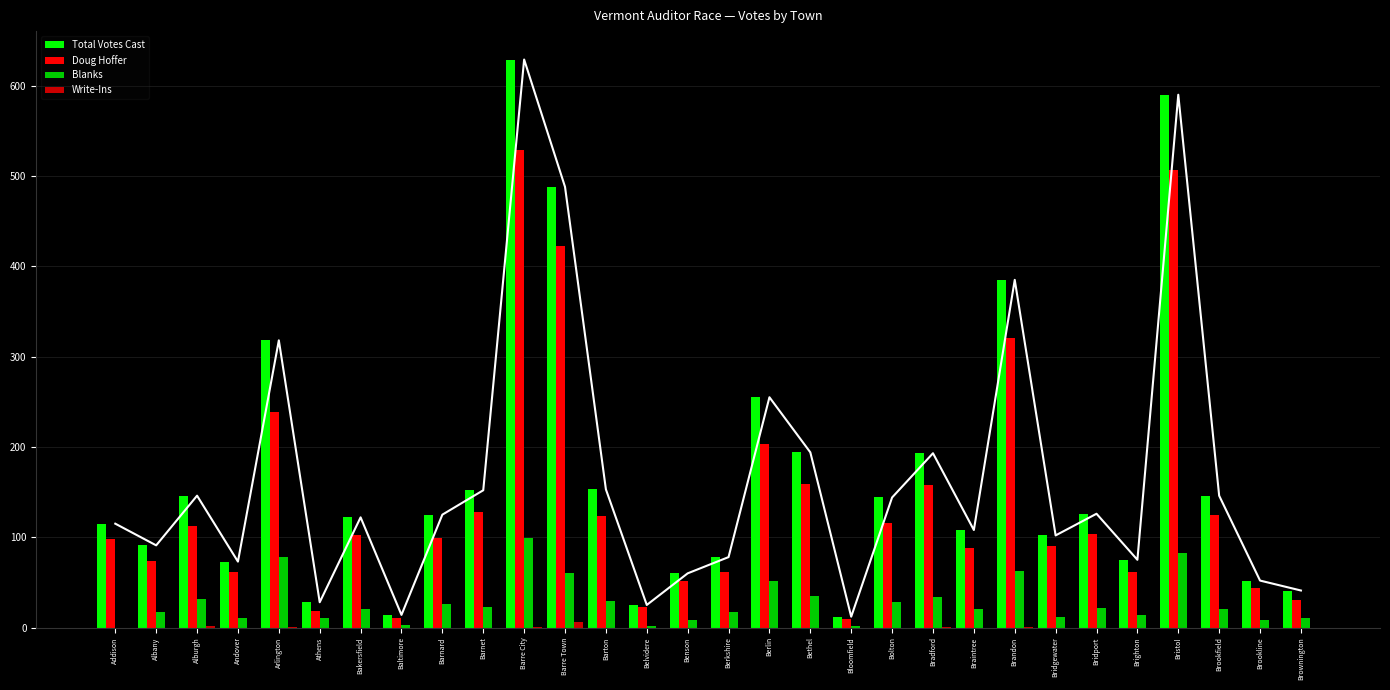

Reading left to right, transcribe all the data shown in this chart.

Total Votes Cast: Addison=115	Albany=91	Alburgh=146	Andover=73	Arlington=318	Athens=28	Bakersfield=122	Baltimore=14	Barnard=125	Barnet=152	Barre City=629	Barre Town=488	Barton=153	Belvidere=25	Benson=60	Berkshire=78	Berlin=255	Bethel=194	Bloomfield=12	Bolton=144	Bradford=193	Braintree=108	Brandon=385	Bridgewater=102	Bridport=126	Brighton=75	Bristol=590	Brookfield=146	Brookline=52	Brownington=41
Doug Hoffer: Addison=98	Albany=74	Alburgh=112	Andover=62	Arlington=239	Athens=18	Bakersfield=102	Baltimore=11	Barnard=99	Barnet=128	Barre City=529	Barre Town=422	Barton=124	Belvidere=23	Benson=52	Berkshire=61	Berlin=203	Bethel=159	Bloomfield=9	Bolton=116	Bradford=158	Braintree=88	Brandon=321	Bridgewater=90	Bridport=104	Brighton=61	Bristol=507	Brookfield=125	Brookline=44	Brownington=30
Blanks: Addison=0	Albany=17	Alburgh=32	Andover=11	Arlington=78	Athens=10	Bakersfield=20	Baltimore=3	Barnard=26	Barnet=23	Barre City=99	Barre Town=60	Barton=29	Belvidere=2	Benson=8	Berkshire=17	Berlin=52	Bethel=35	Bloomfield=2	Bolton=28	Bradford=34	Braintree=20	Brandon=63	Bridgewater=12	Bridport=22	Brighton=14	Bristol=83	Brookfield=21	Brookline=8	Brownington=11
Write-Ins: Addison=0	Albany=0	Alburgh=2	Andover=0	Arlington=1	Athens=0	Bakersfield=0	Baltimore=0	Barnard=0	Barnet=0	Barre City=1	Barre Town=6	Barton=0	Belvidere=0	Benson=0	Berkshire=0	Berlin=0	Bethel=0	Bloomfield=0	Bolton=0	Bradford=1	Braintree=0	Brandon=1	Bridgewater=0	Bridport=0	Brighton=0	Bristol=0	Brookfield=0	Brookline=0	Brownington=0